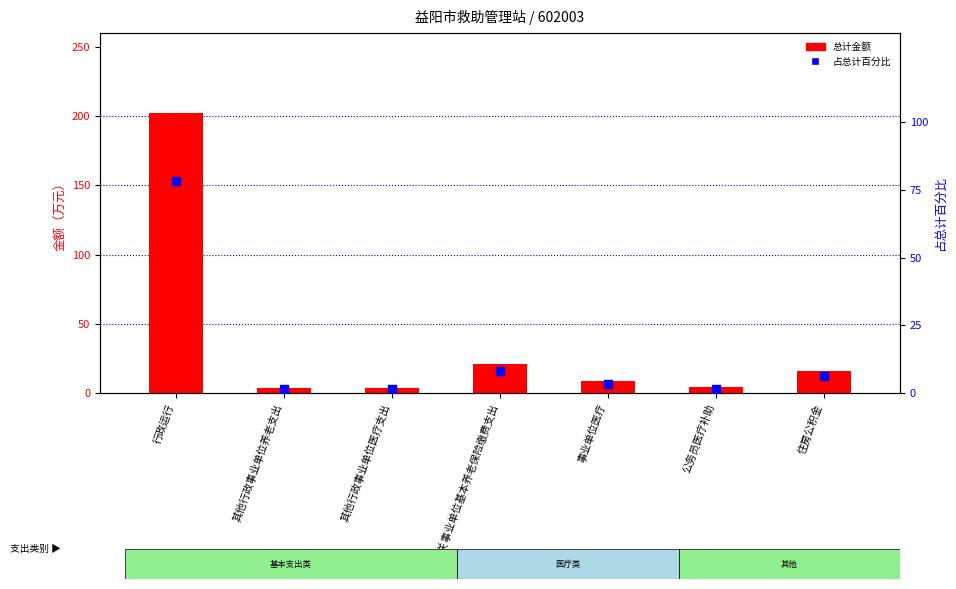

What is the total value across all series at 住房公积金?

21.8